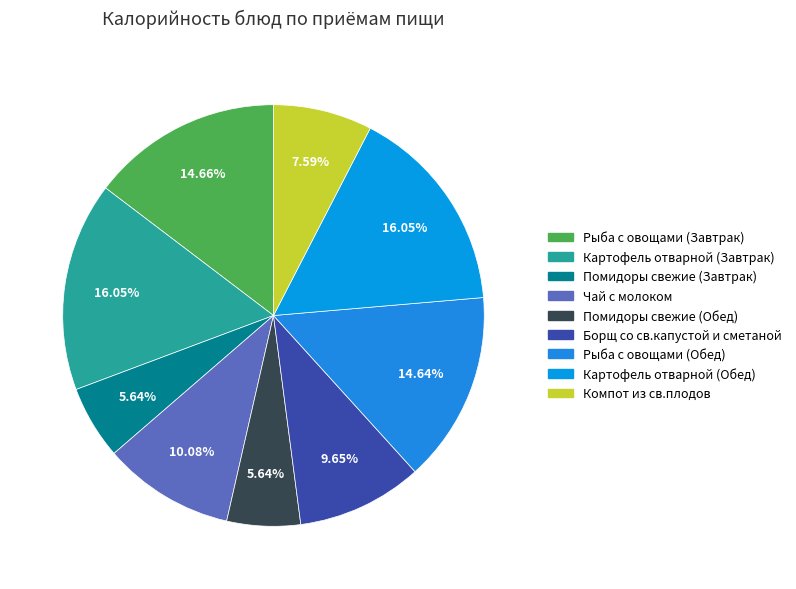

The Помидоры свежие (Обед) slice represents 6% of the pie. True or false?

True